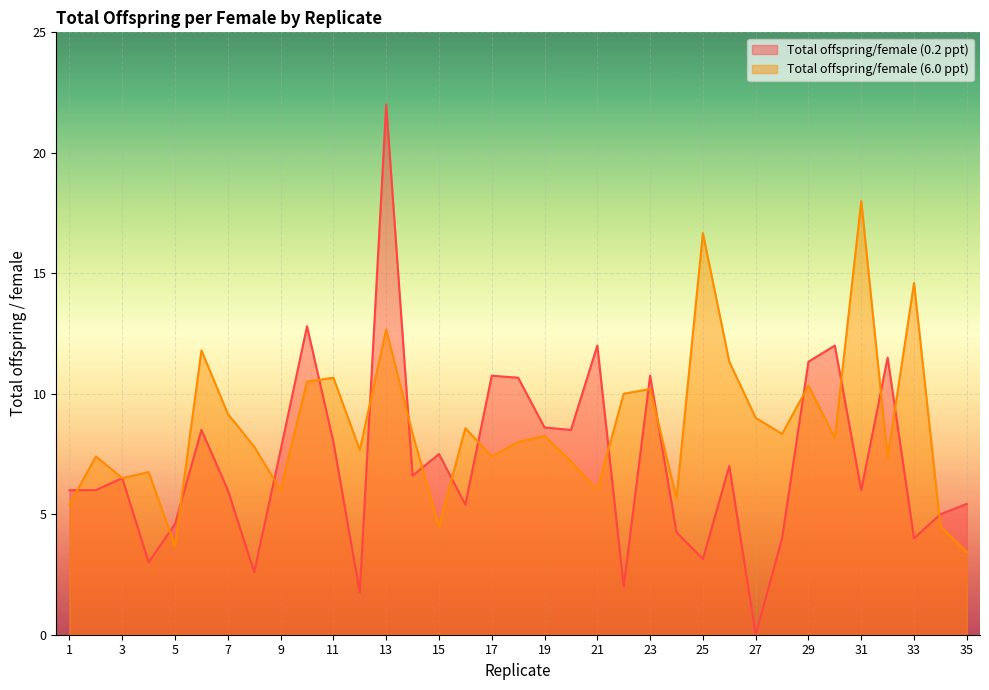

Which series changed the most between 24 and 33?

Total offspring/female (6.0 ppt)